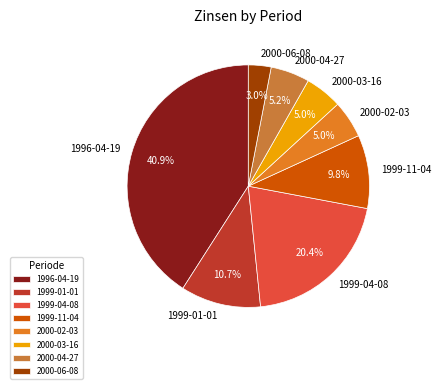

True or false: 2000-06-08 accounts for 3% of the total.

True